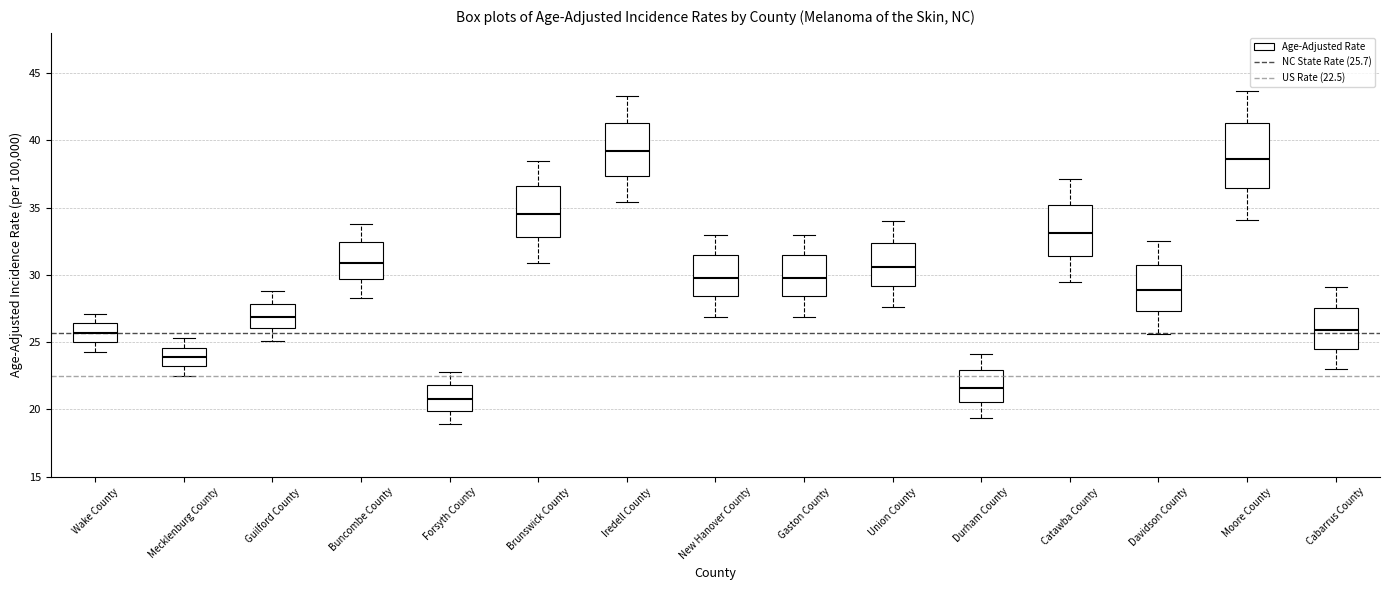

Where is the upper edge of the box for Davidson County on the y-axis? The values are not printed on the chart, so give them approximately, as read against the axis.

31.0